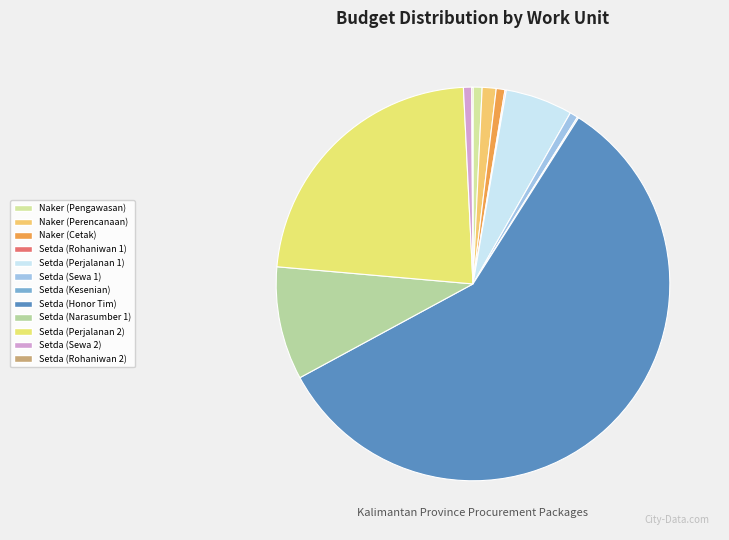

Count the number of slices in the pie.

12